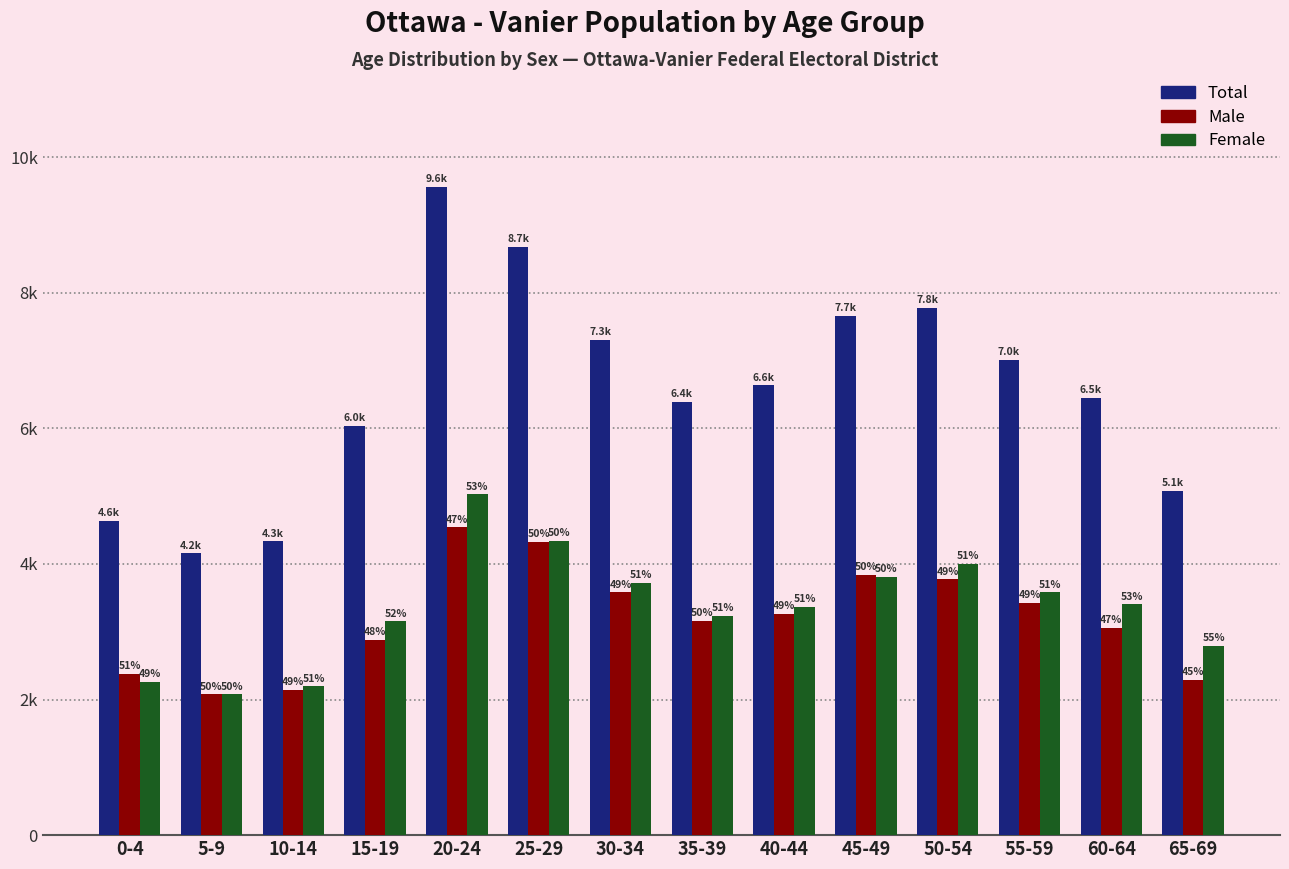

Rank the series at 15-19 from highest to lowest value.

Total, Female, Male